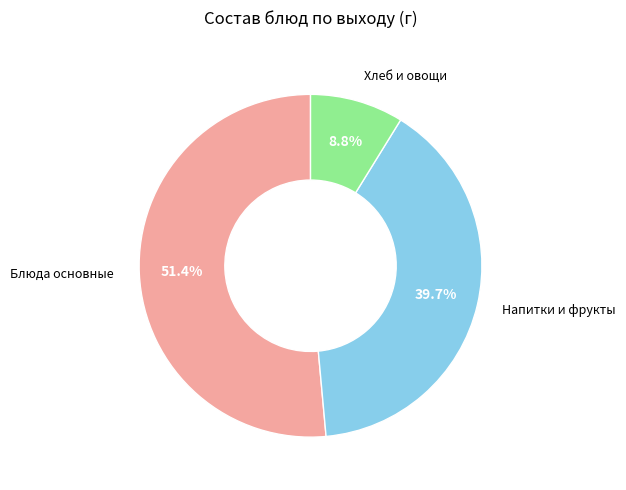

Is there any slice that represents more than half of the pie?

Yes